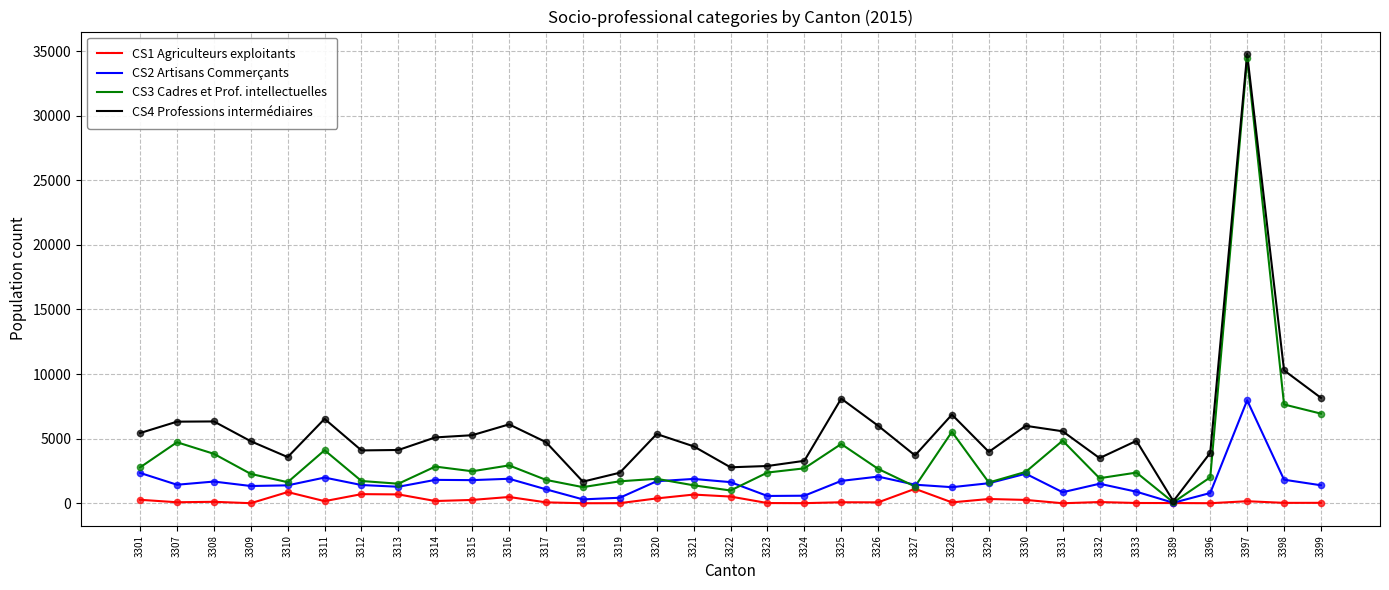

What are all the series names shown in the legend?

CS1 Agriculteurs exploitants, CS2 Artisans Commerçants, CS3 Cadres et Prof. intellectuelles, CS4 Professions intermédiaires